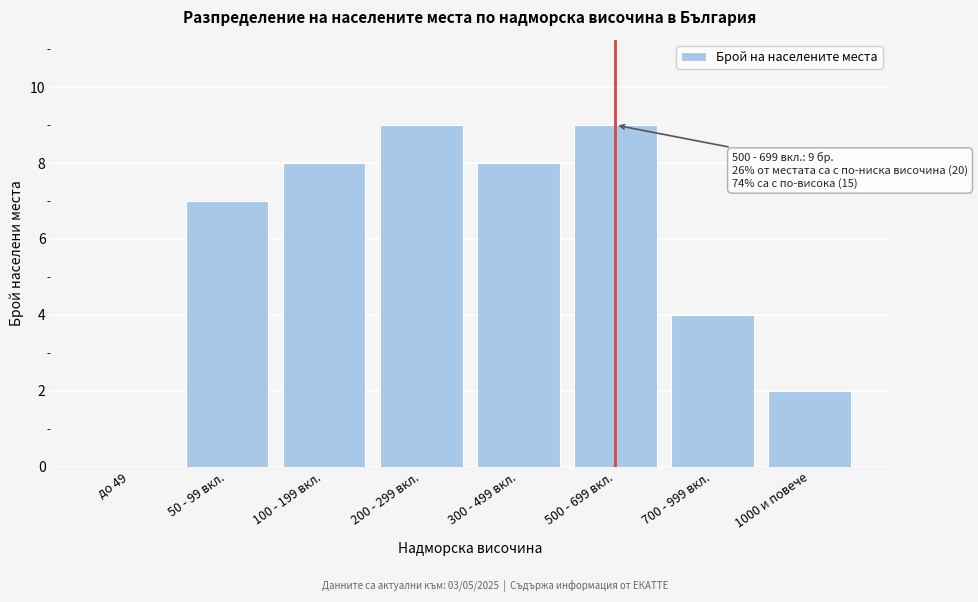

Reading left to right, what are all the values shown in this chart?

до 49=0	50 - 99 вкл.=7	100 - 199 вкл.=8	200 - 299 вкл.=9	300 - 499 вкл.=8	500 - 699 вкл.=9	700 - 999 вкл.=4	1000 и повече=2